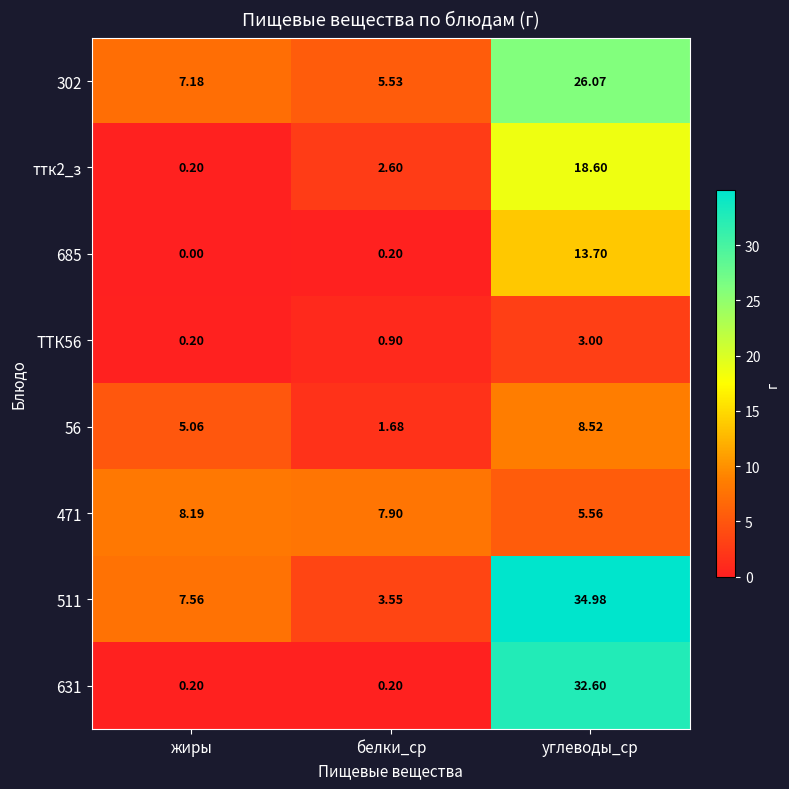

At which category does the chart reach its minimum across all series?

жиры